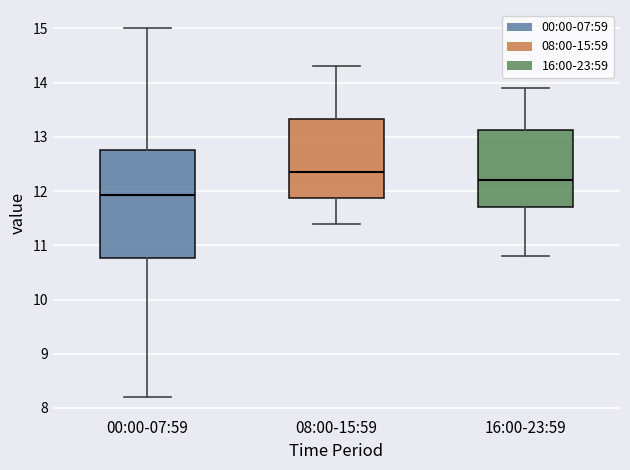

Reading left to right, read every box against the y-axis: the position of its median line, the range the box covers, and the ends of its whiskers. The values are not printed on the chart, so give them approximately, as read against the axis.

00:00-07:59: median 11.9, box 10.8 to 12.8, whiskers 8.2 to 15.0
08:00-15:59: median 12.4, box 11.9 to 13.3, whiskers 11.4 to 14.3
16:00-23:59: median 12.2, box 11.7 to 13.1, whiskers 10.8 to 13.9